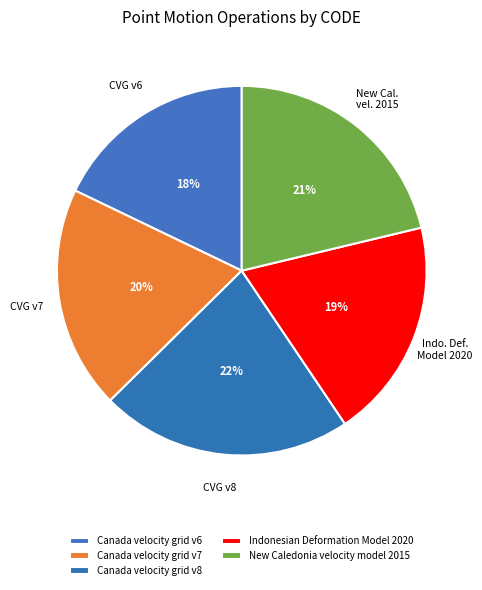

Which has a higher value, Canada velocity grid v6 or Canada velocity grid v8?

Canada velocity grid v8